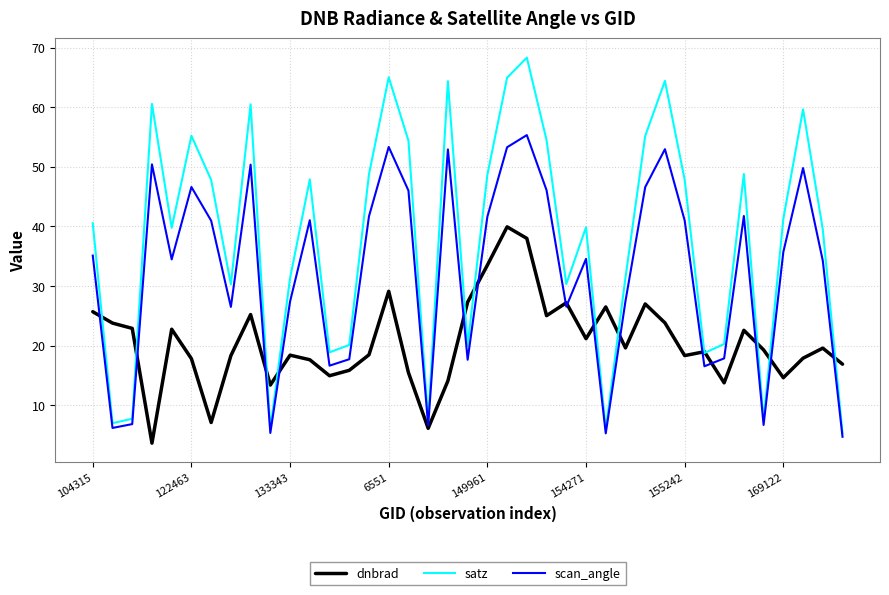

What is the lowest value of the satz series?

5.3